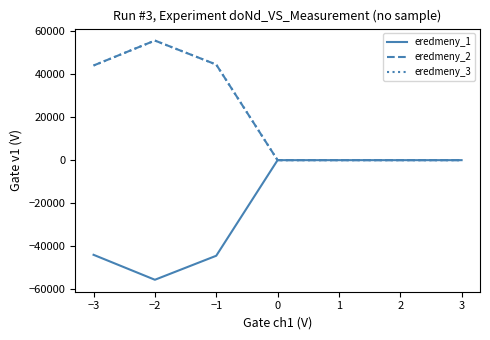

Is this an area chart (filled region under the line)?

No